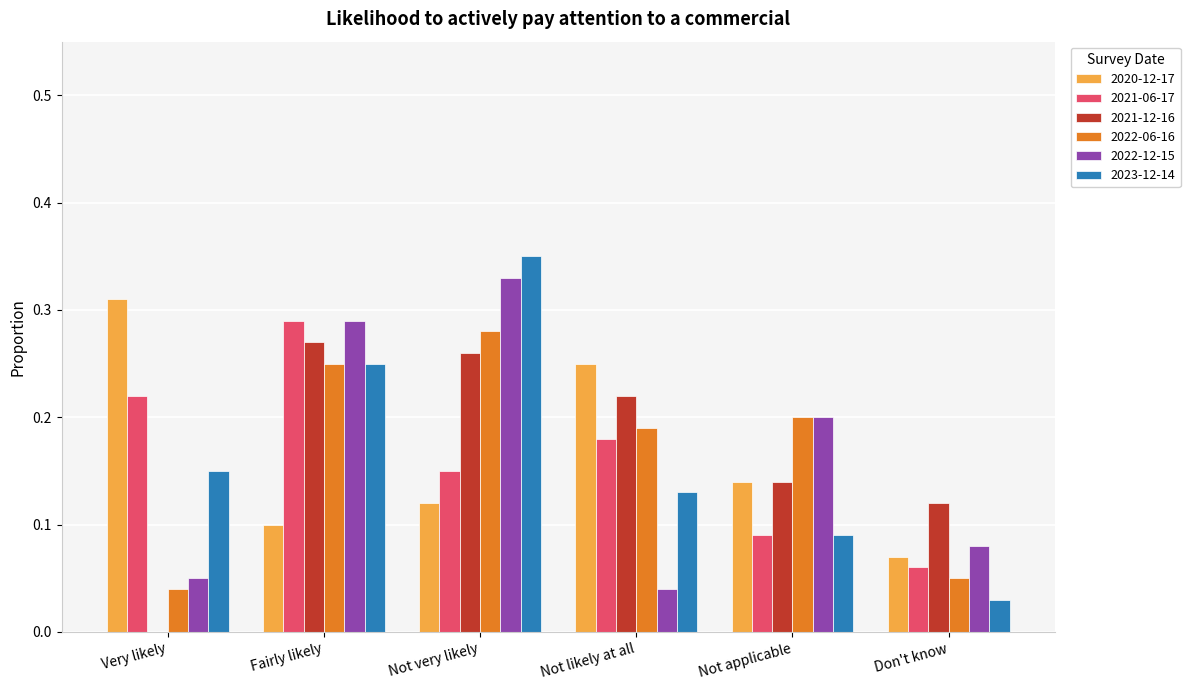

Is the value of 2021-06-17 at Not applicable greater than the value of 2021-12-16 at Not applicable?

No